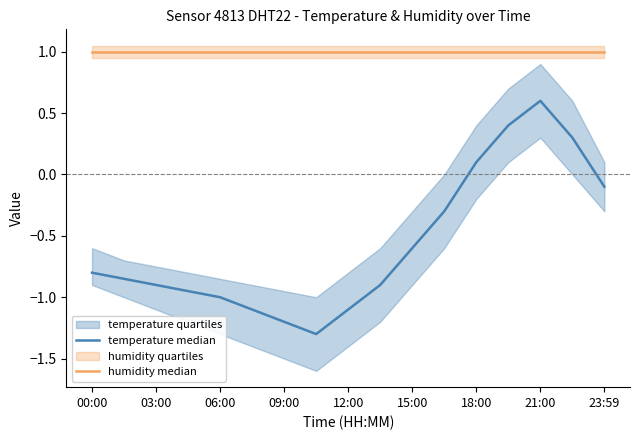

At how many categories does at least one series exceed 0?

17